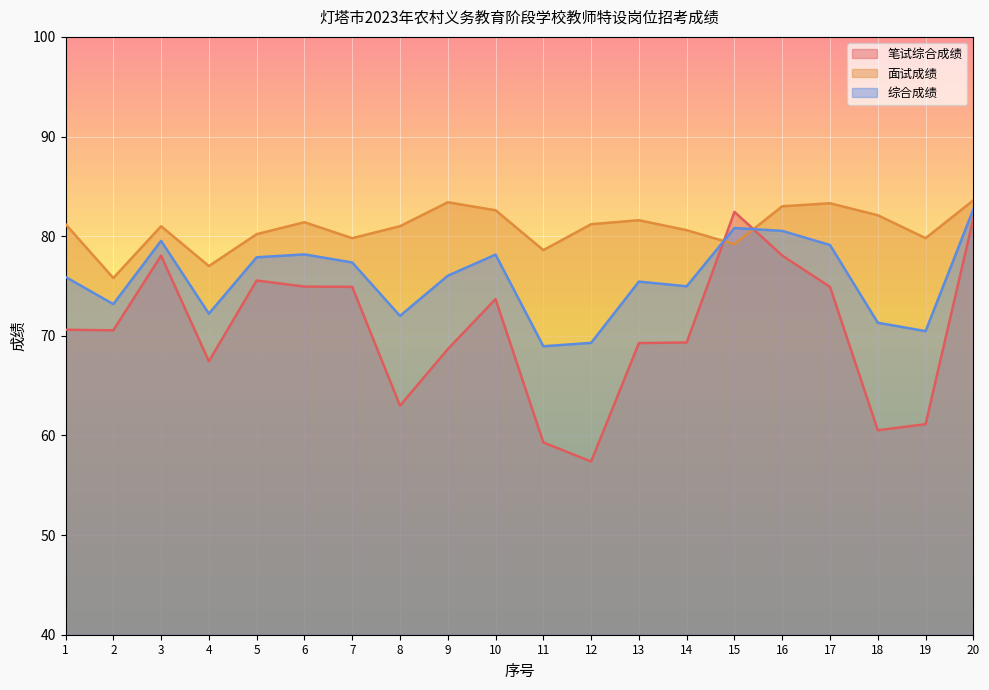

At which category is the sum across all series the highest?

20